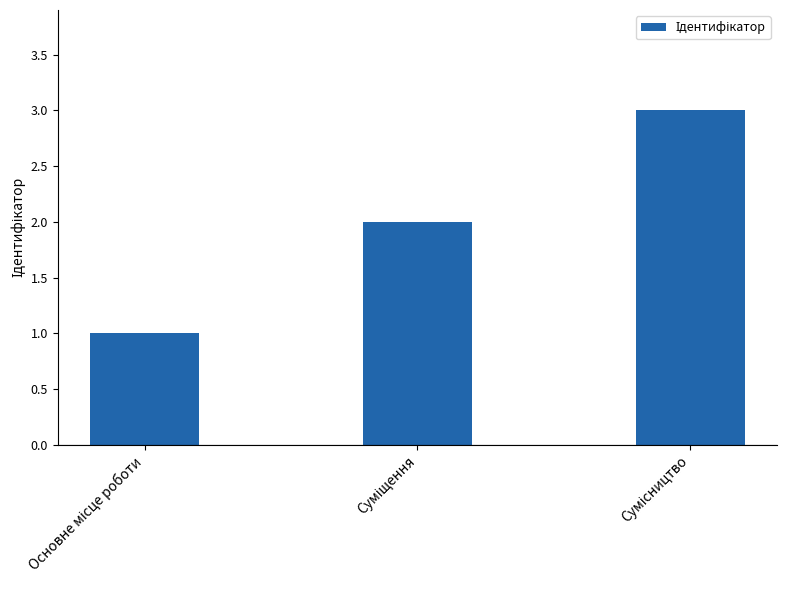

What is the sum of all values?

6